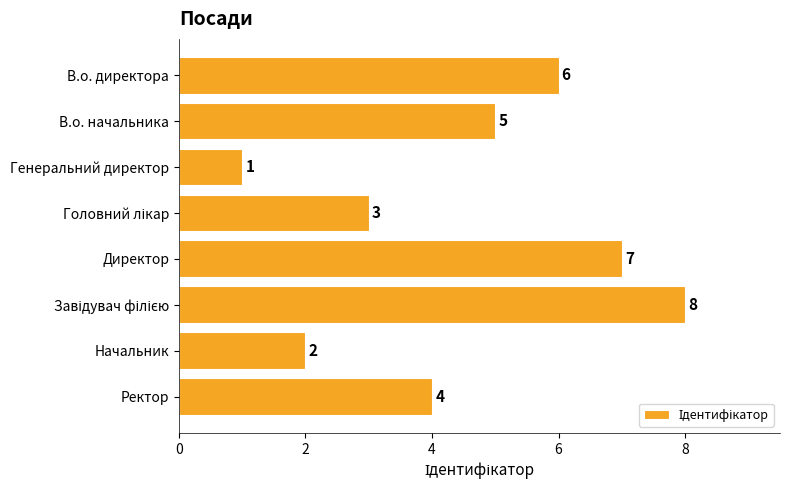

What is the difference between the maximum and minimum values?

7